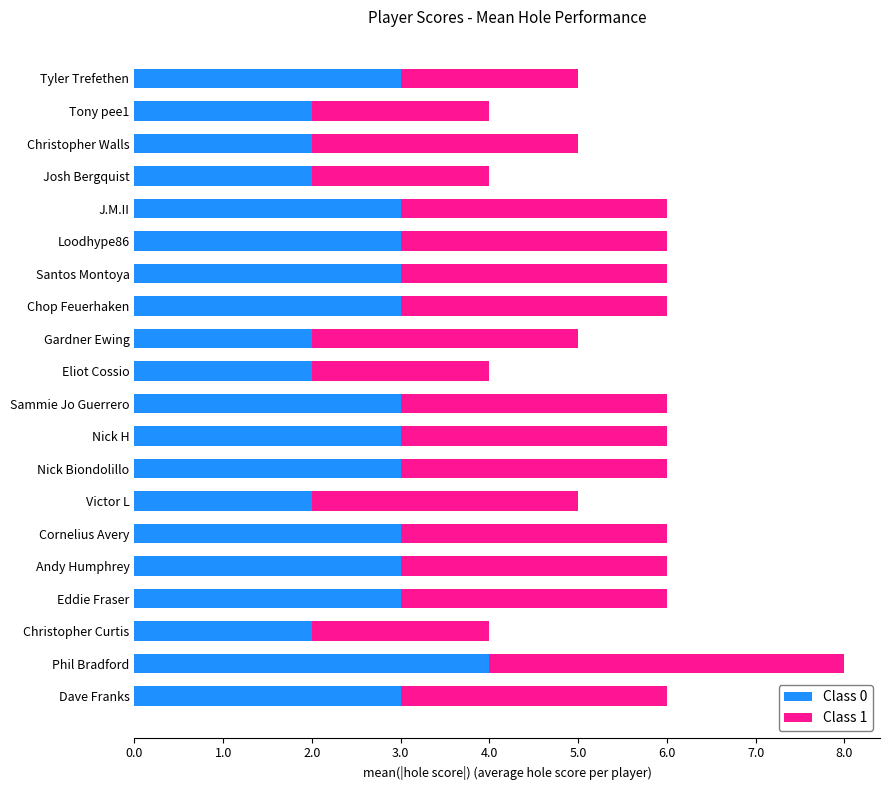

What is the total value across all series at Phil Bradford?

8